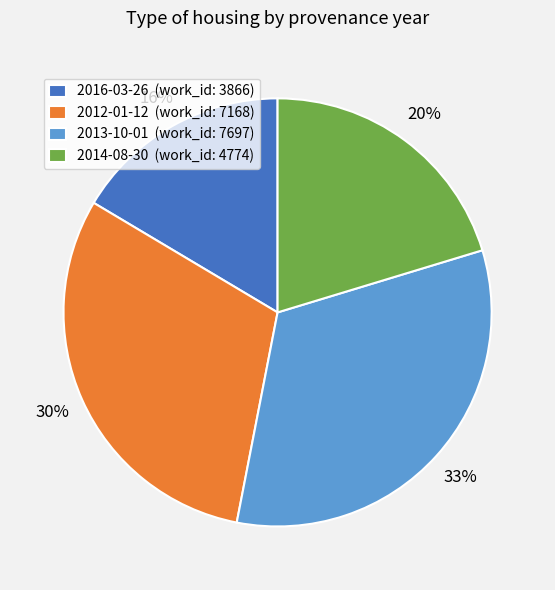

To the nearest percent, what is the average slice percentage?

25%